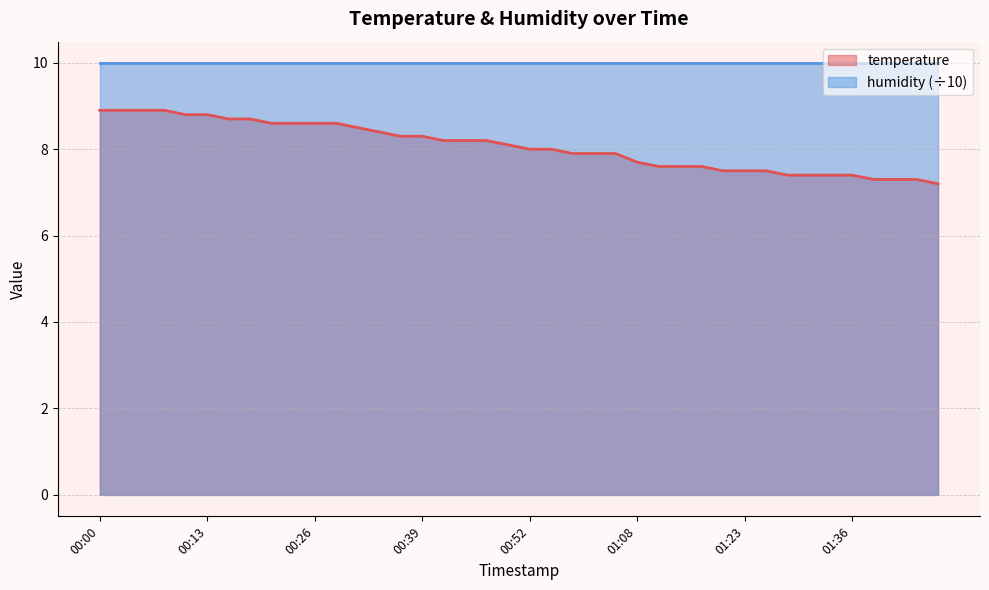

Reading left to right, list all the values displayed in this chart.

8.9	8.9	8.9	8.9	8.8	8.8	8.7	8.7	8.6	8.6	8.6	8.6	8.5	8.4	8.3	8.3	8.2	8.2	8.2	8.1	8.0	8.0	7.9	7.9	7.9	7.7	7.6	7.6	7.6	7.5	7.5	7.5	7.4	7.4	7.4	7.4	7.3	7.3	7.3	7.2